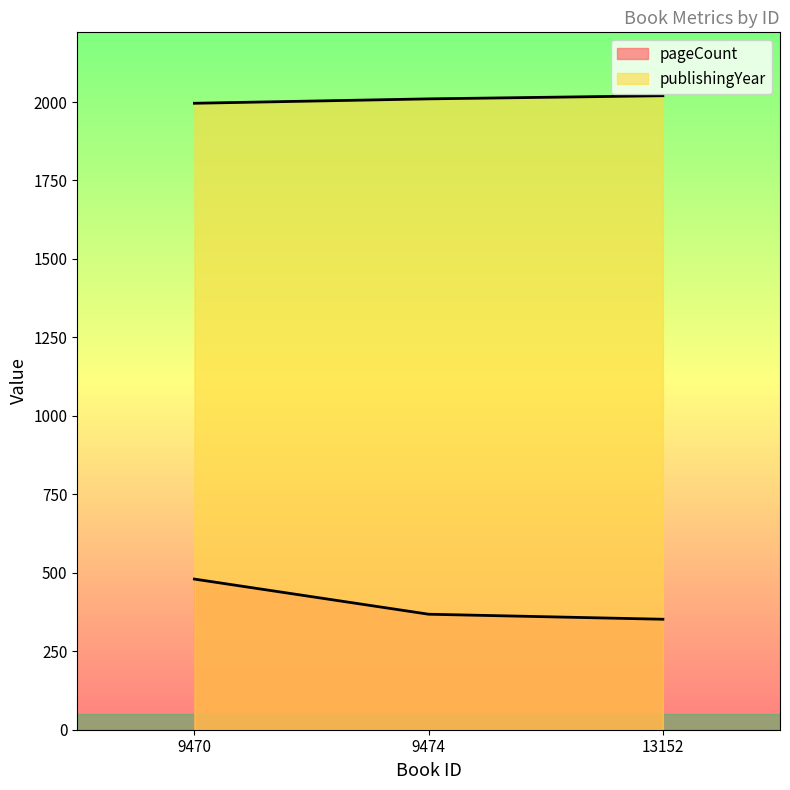

How many values in the pageCount series exceed 368?

1